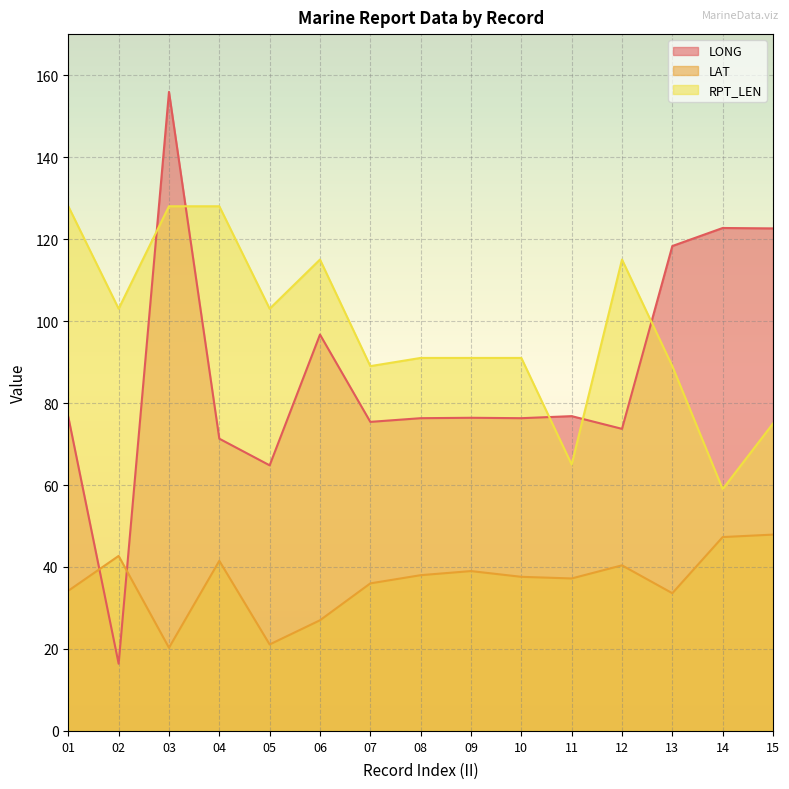

True or false: RPT_LEN has more than 0 points higher than both neighbors.

True